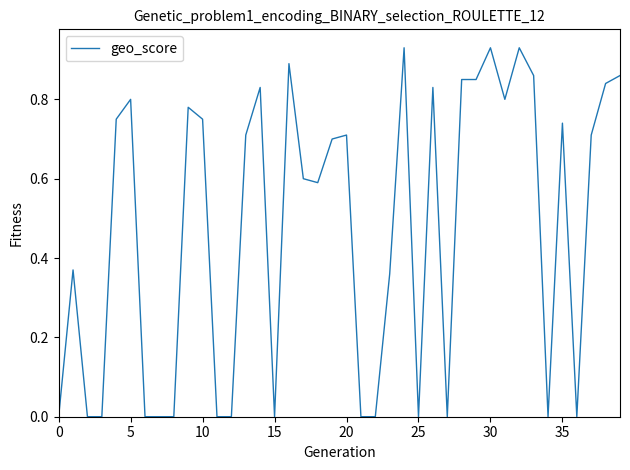

How many interior local valleys (lower than both neighbors) does the data have?

7